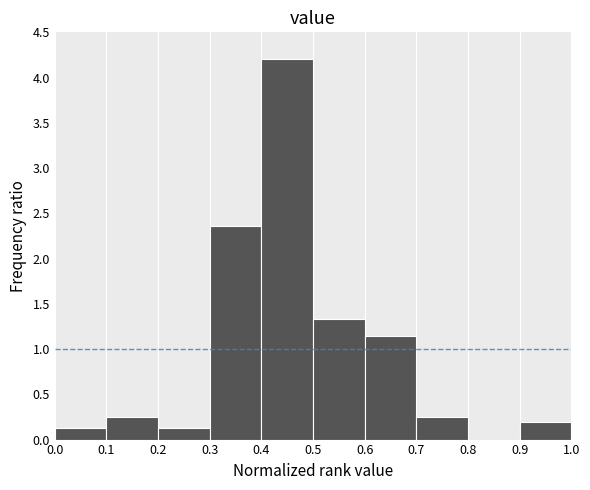

What is the height of the bar covering 0.6 to 0.7 on the x-axis? The values are not printed on the chart, so give them approximately, as read against the axis.

1.15